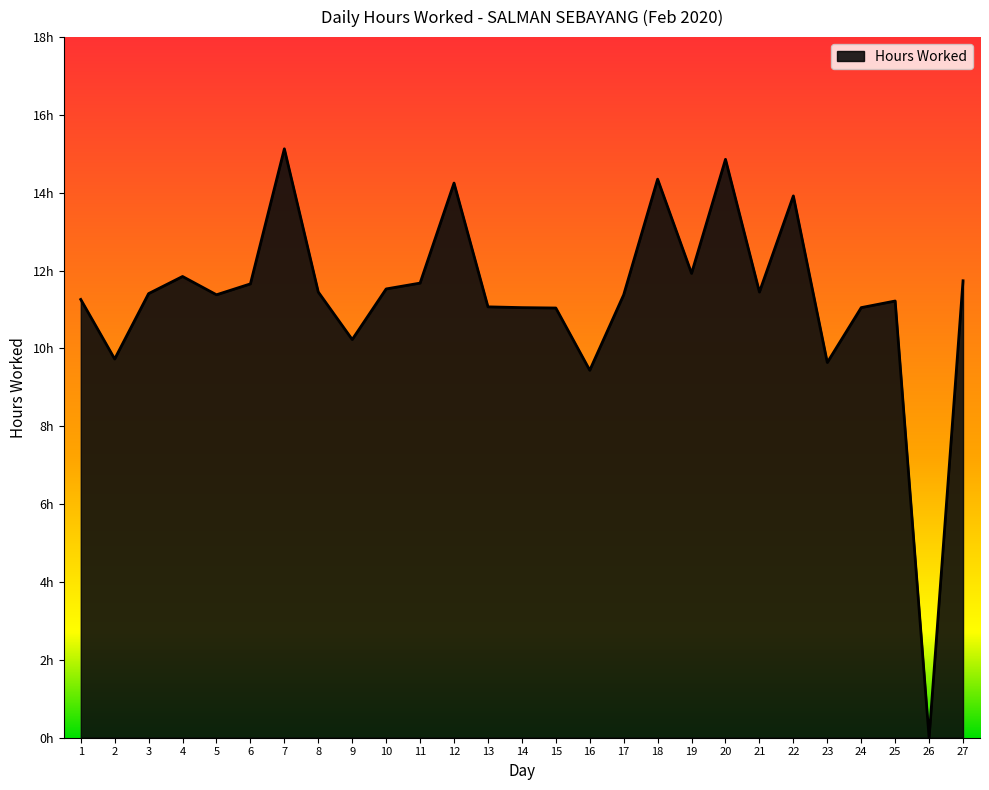

At which category does the data reach its first local peak?

4